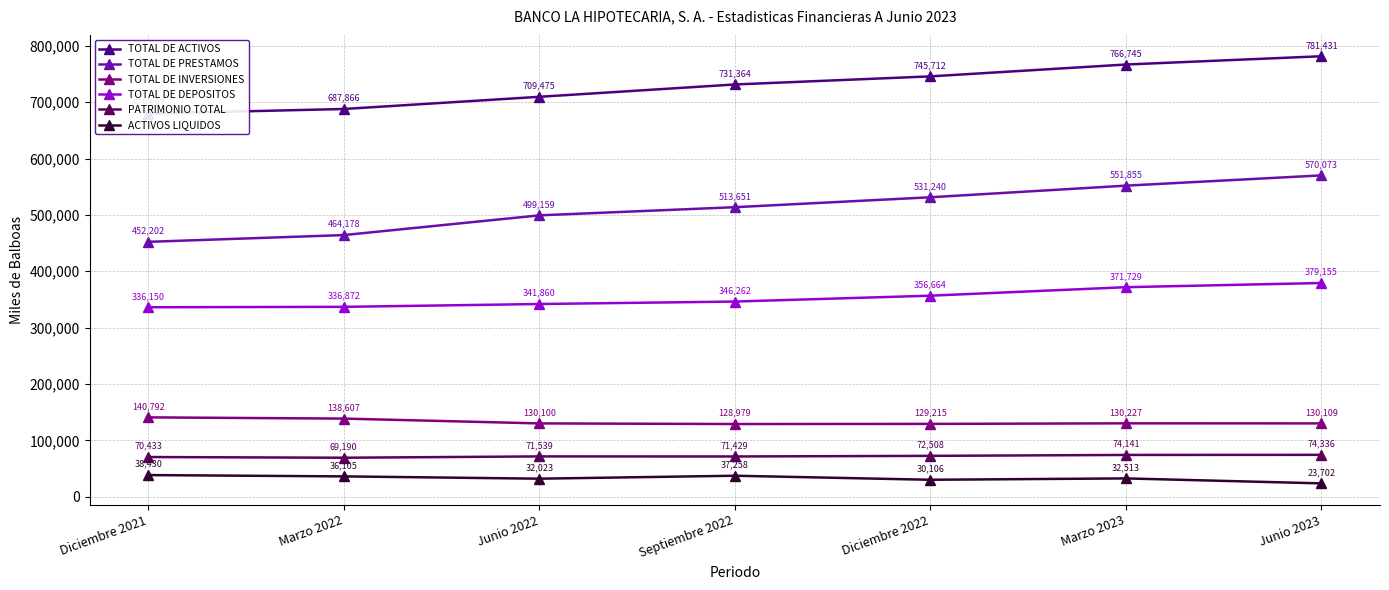

Which category has the lowest value in the PATRIMONIO TOTAL series?

Marzo 2022